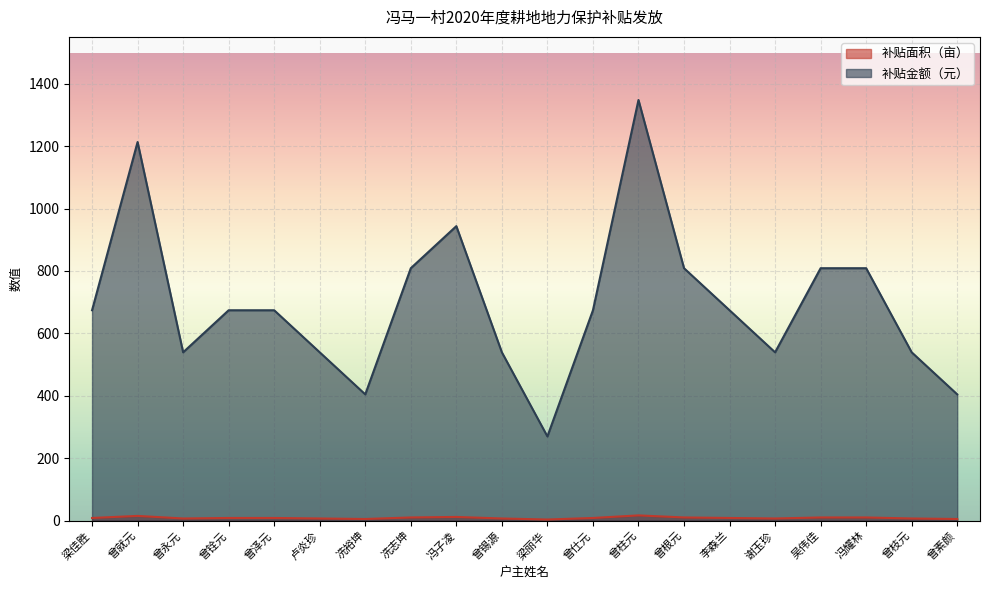

Where is 补贴面积（亩） nearest to the value 9?

梁佳胜